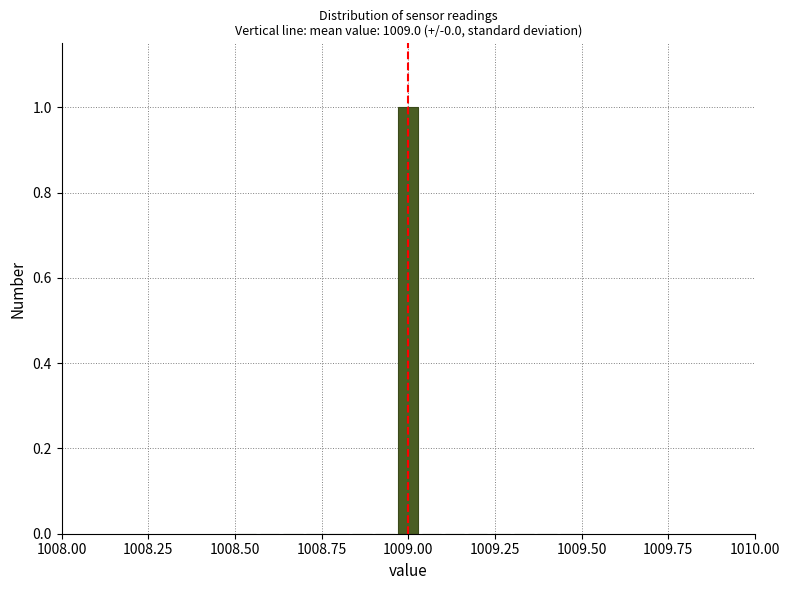

Around what value on the x-axis is the tallest bar? Give the approximate position of its centre, as read against the axis.

1009.00